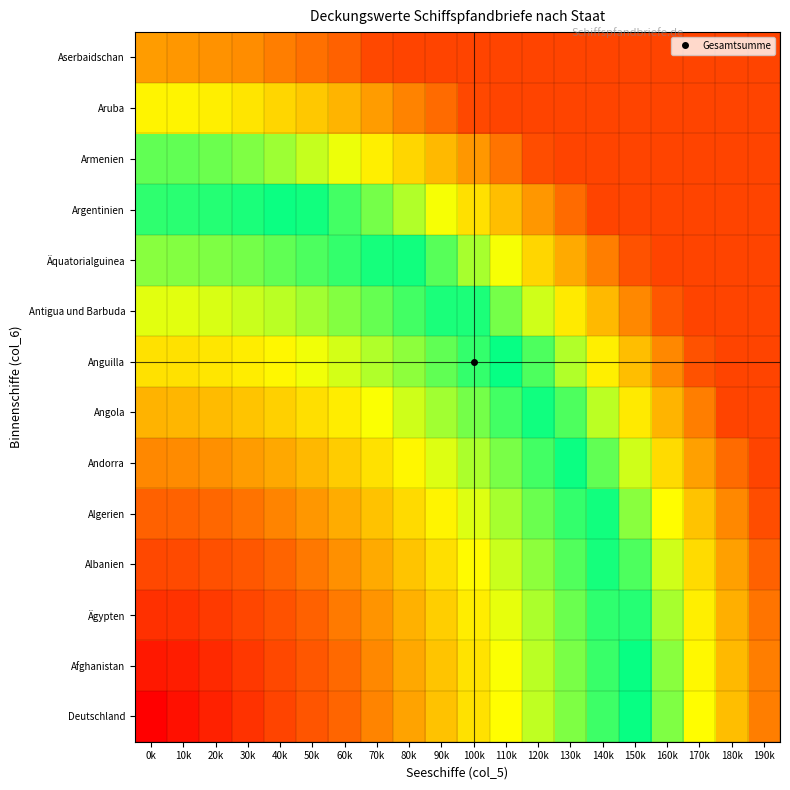

At which category is the sum across all series the highest?

190k